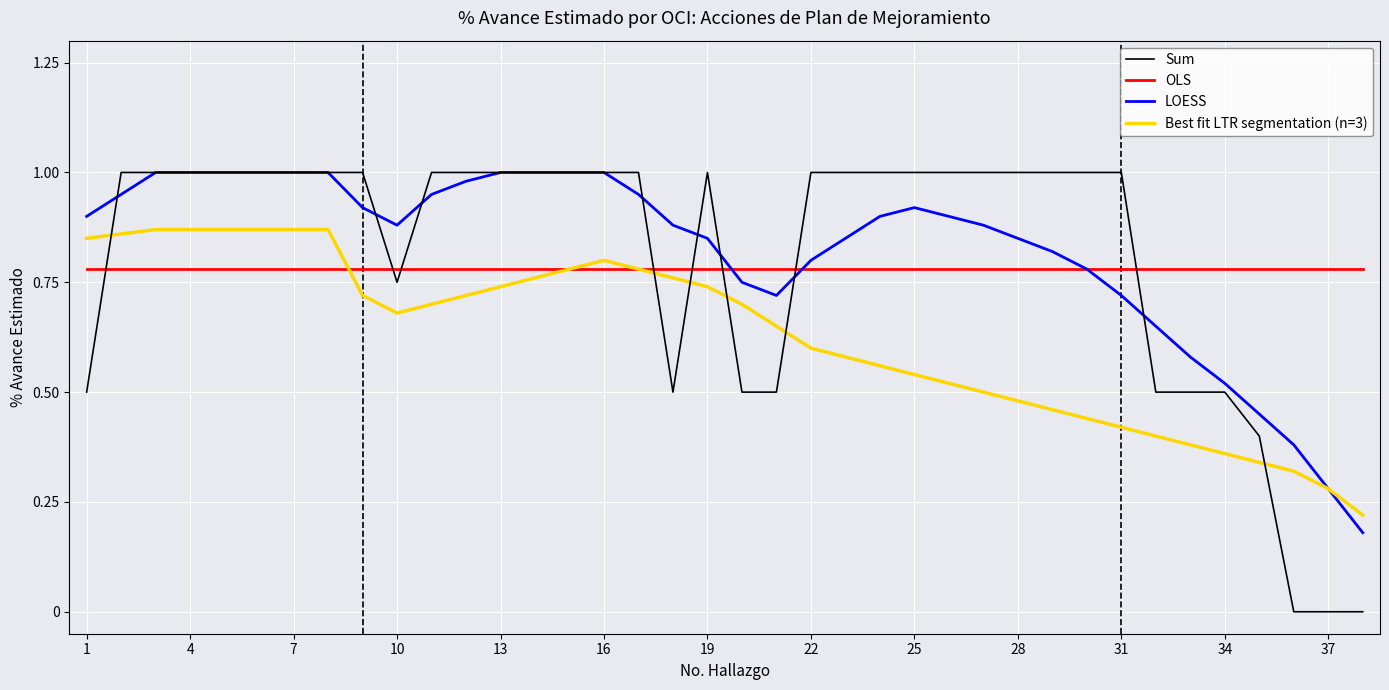

Which series has the widest spread of values?

Sum